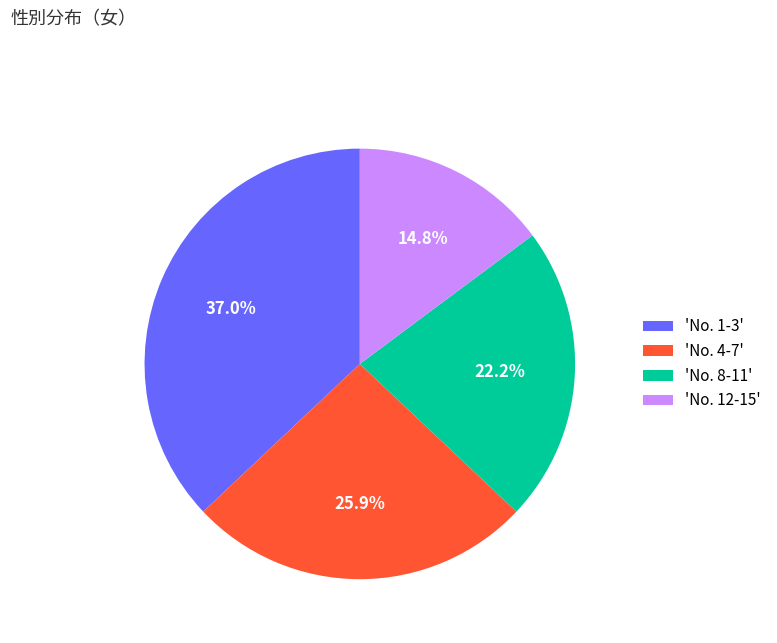

Does 'No. 8-11' represent more than half of the total?

No